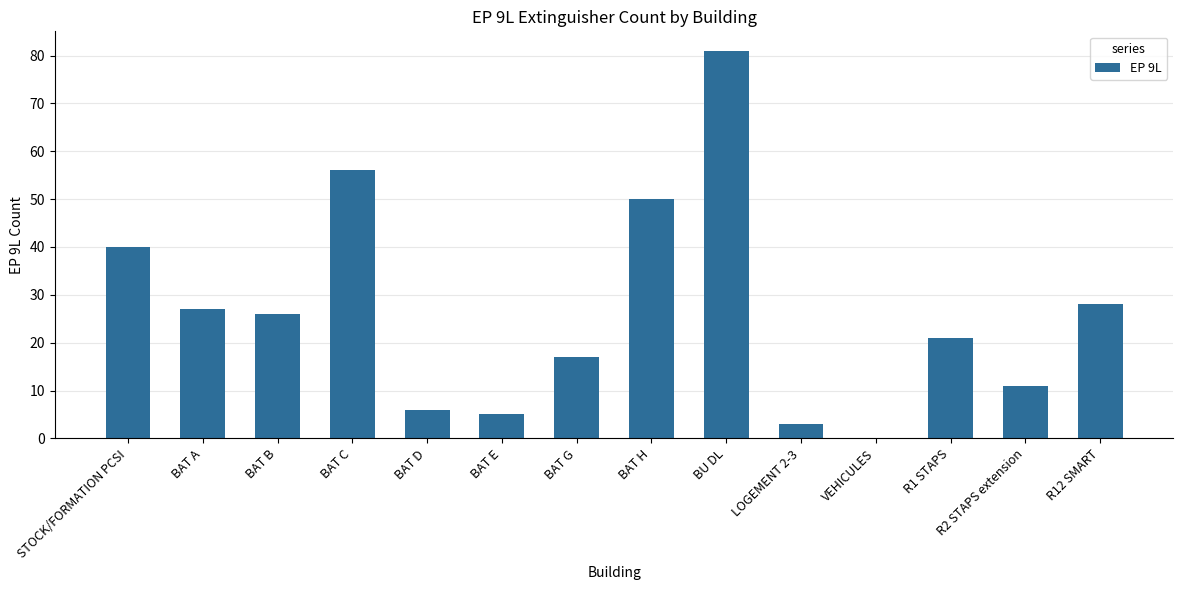

What is the sum of all values?

371